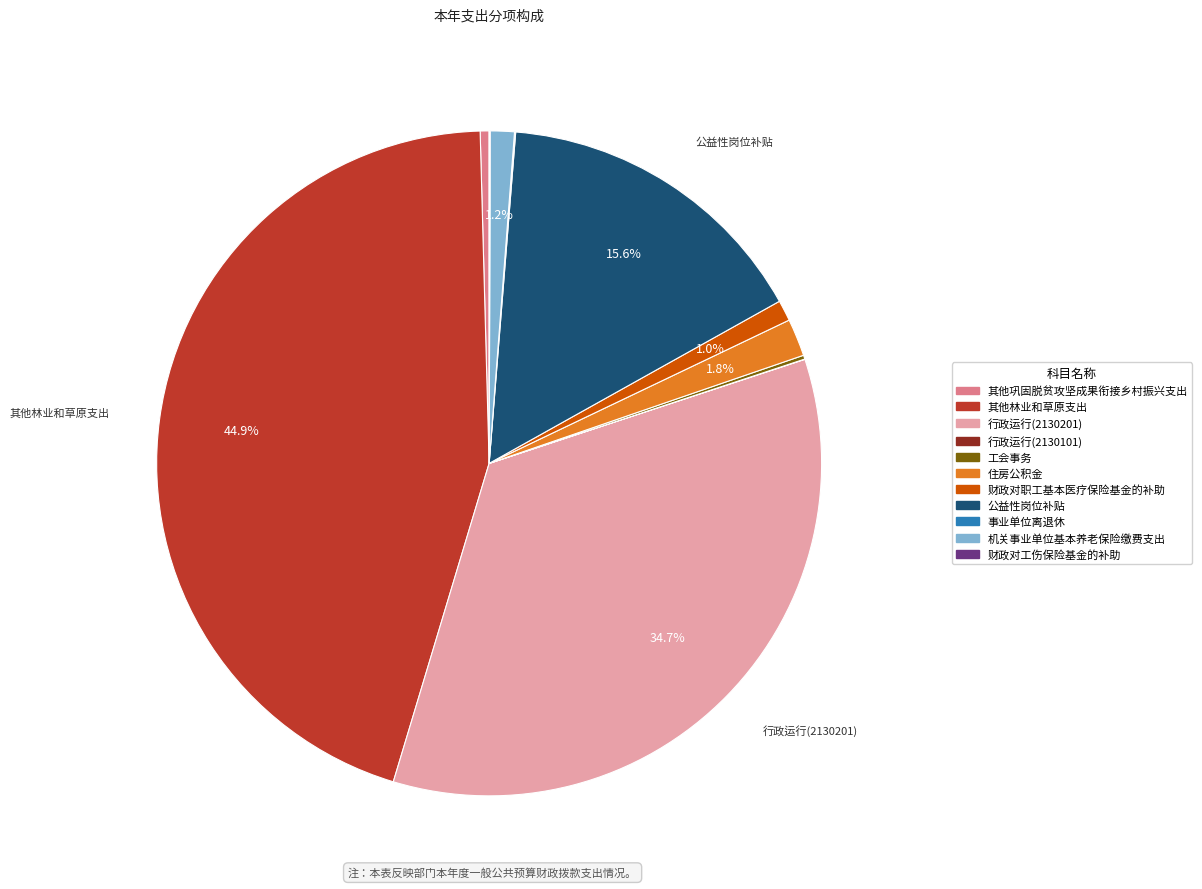

To the nearest percent, what is the average slice percentage?

9%